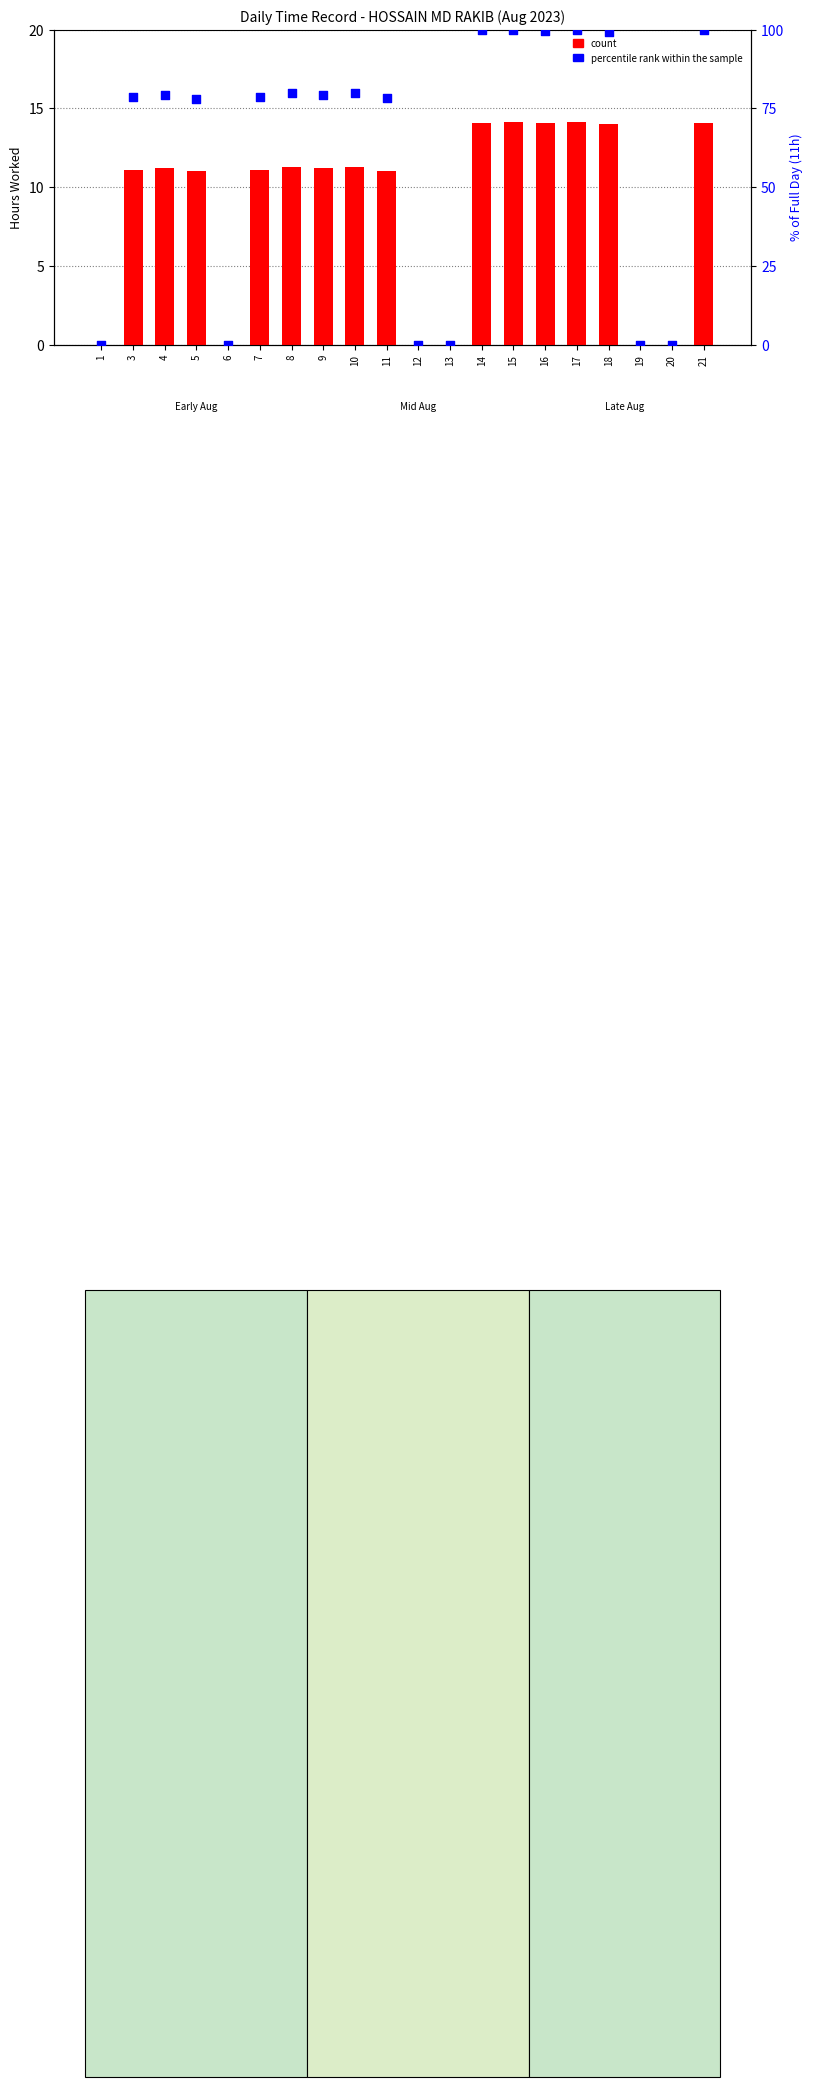

Which series has the largest Y range (max minus min)?

percentile rank within the sample